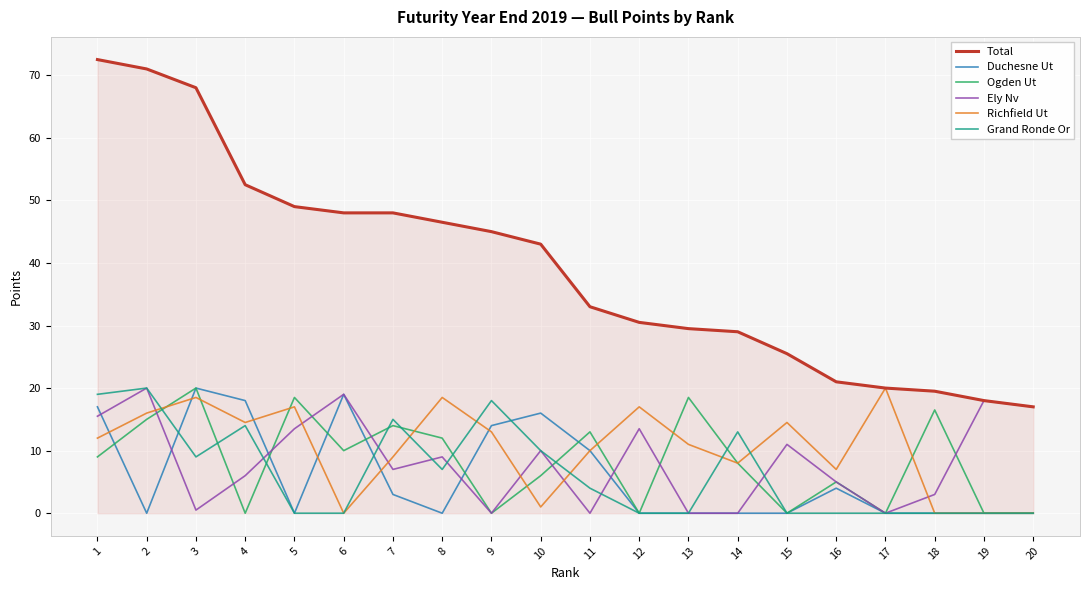

Between 12 and 16, which series saw the biggest shift?

Richfield Ut